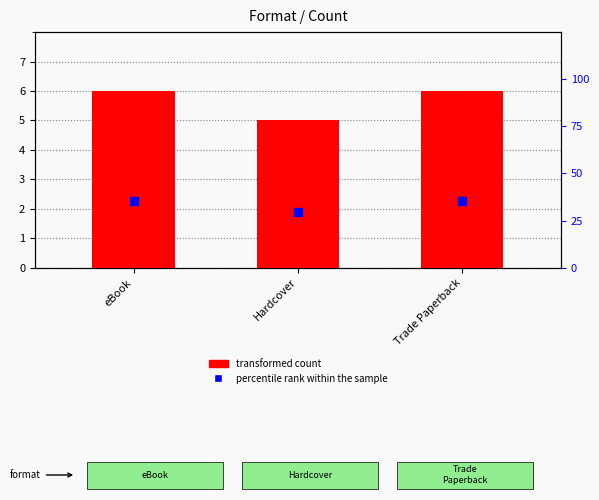

What is the total value across all series at eBook?

41.3